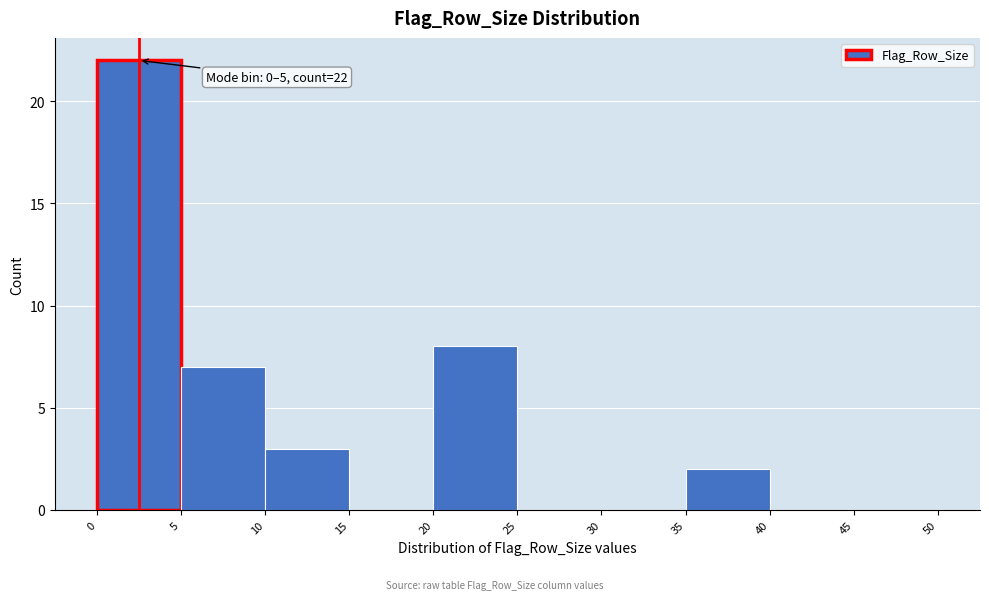

Over which range of the x-axis is the bar tallest?

0 to 5